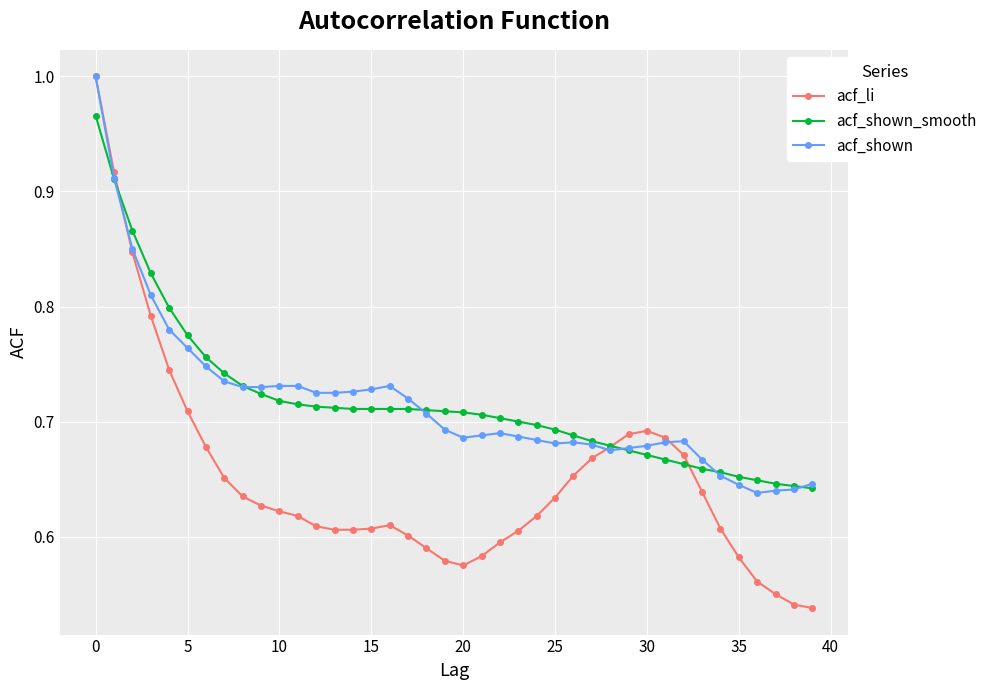

What is the sum of all acf_li values?

26.0